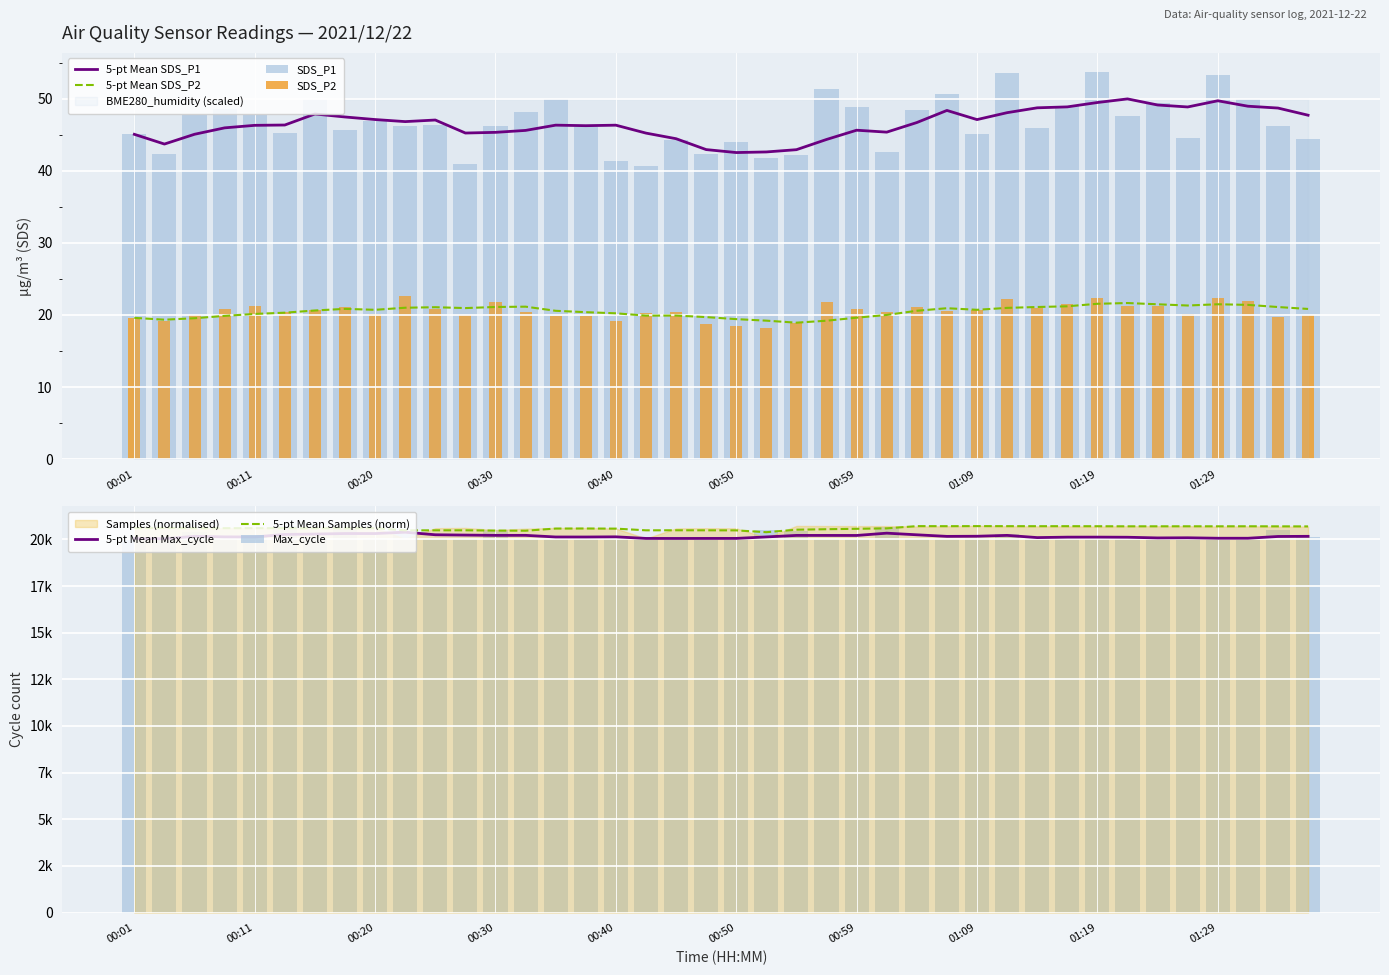

Rank the categories by SDS_P2 value from highest to lowest.

00:23, 01:29, 01:19, 01:12, 01:32, 00:30, 00:57, 01:17, 01:24, 01:22, 00:11, 00:18, 01:04, 01:14, 00:08, 00:25, 00:59, 01:09, 00:16, 01:07, 00:13, 00:45, 00:33, 01:02, 00:42, 00:20, 01:27, 00:28, 01:37, 00:06, 00:38, 00:35, 01:34, 00:01, 00:40, 00:03, 00:55, 00:47, 00:50, 00:52